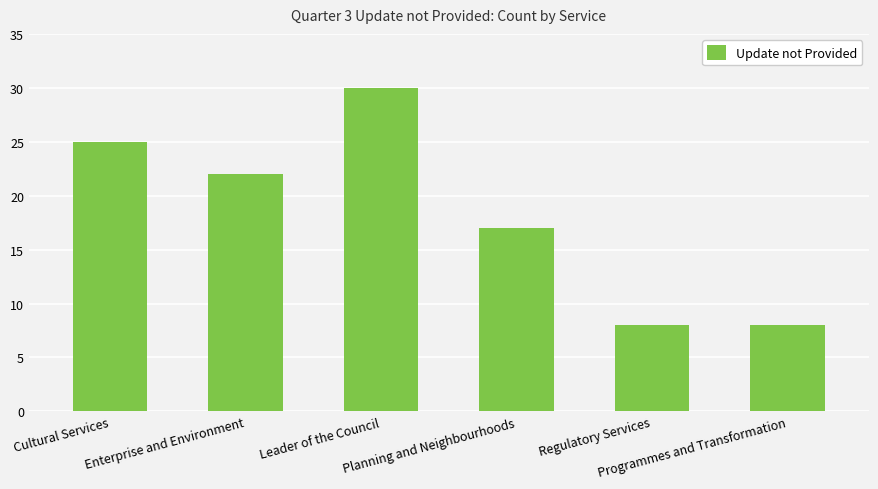

What is the maximum value shown in the chart?

30